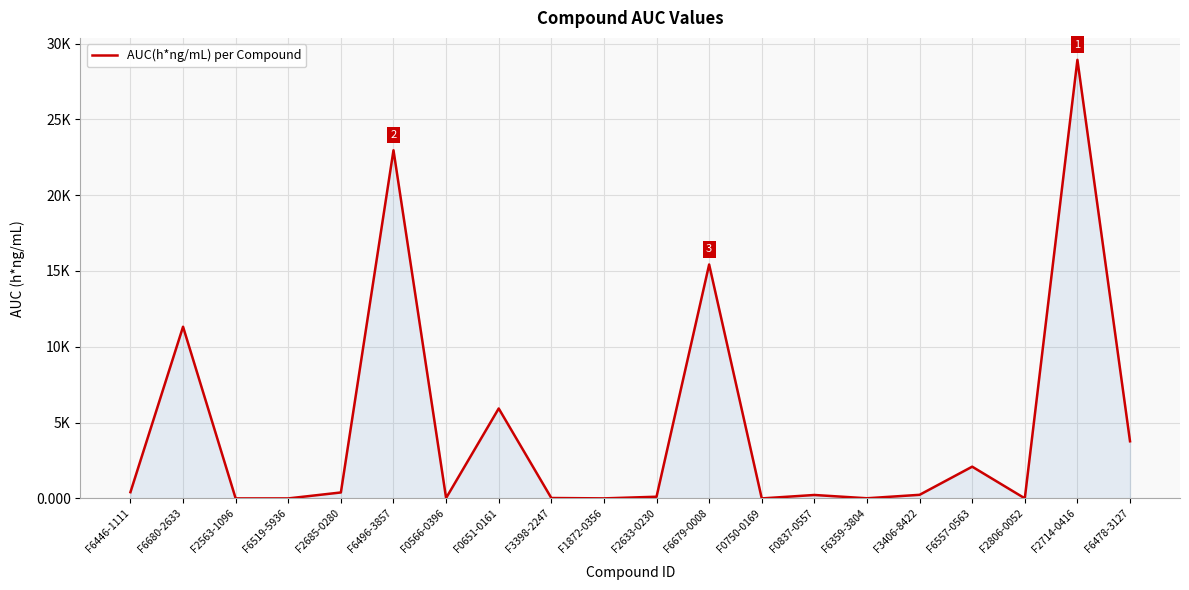

How many data points are less than 237?

10